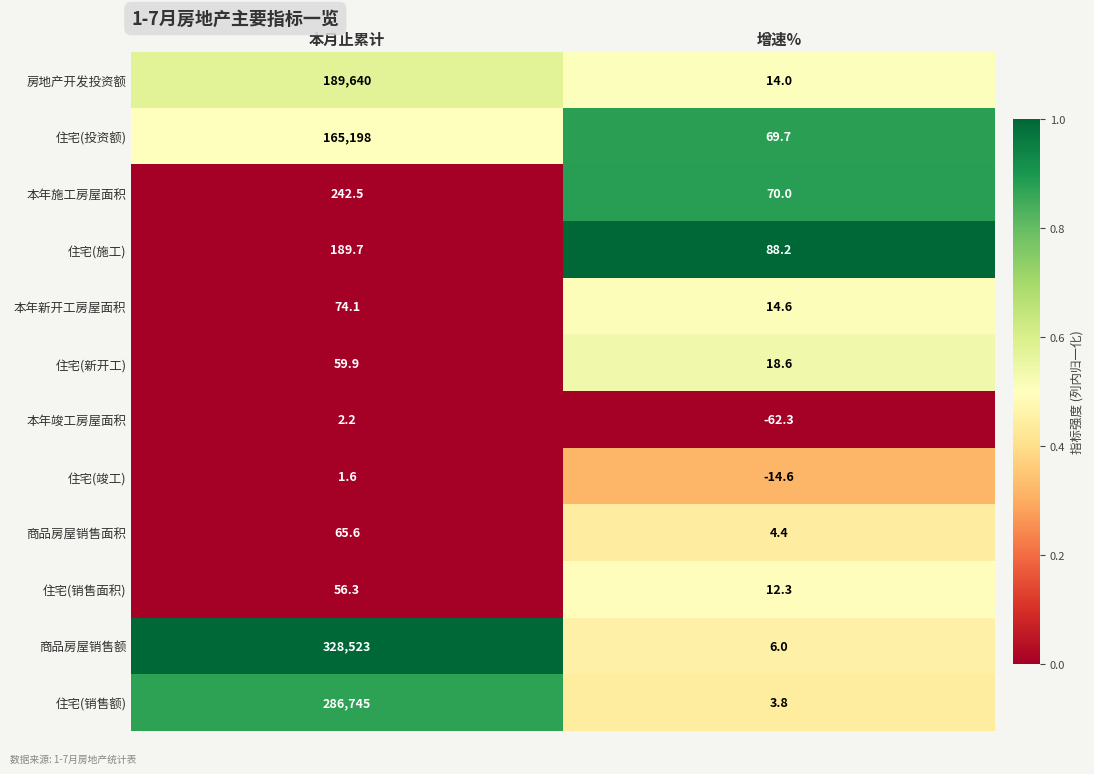

Reading right to left, list all the values displayed in this chart.

房地产开发投资额: 14.0	189640.0
住宅(投资额): 69.7	165198.0
本年施工房屋面积: 70.0	242.5
住宅(施工): 88.2	189.7
本年新开工房屋面积: 14.6	74.1
住宅(新开工): 18.6	59.9
本年竣工房屋面积: -62.3	2.2
住宅(竣工): -14.6	1.6
商品房屋销售面积: 4.4	65.6
住宅(销售面积): 12.3	56.3
商品房屋销售额: 6.0	328523.0
住宅(销售额): 3.8	286745.0